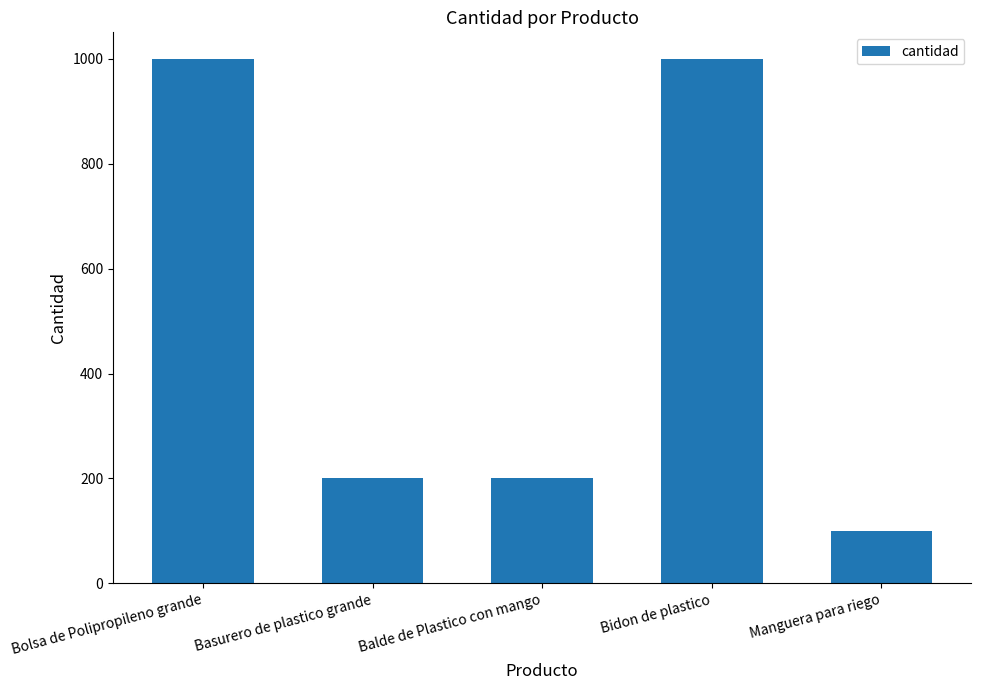

Between Basurero de plastico grande and Manguera para riego, which is larger?

Basurero de plastico grande